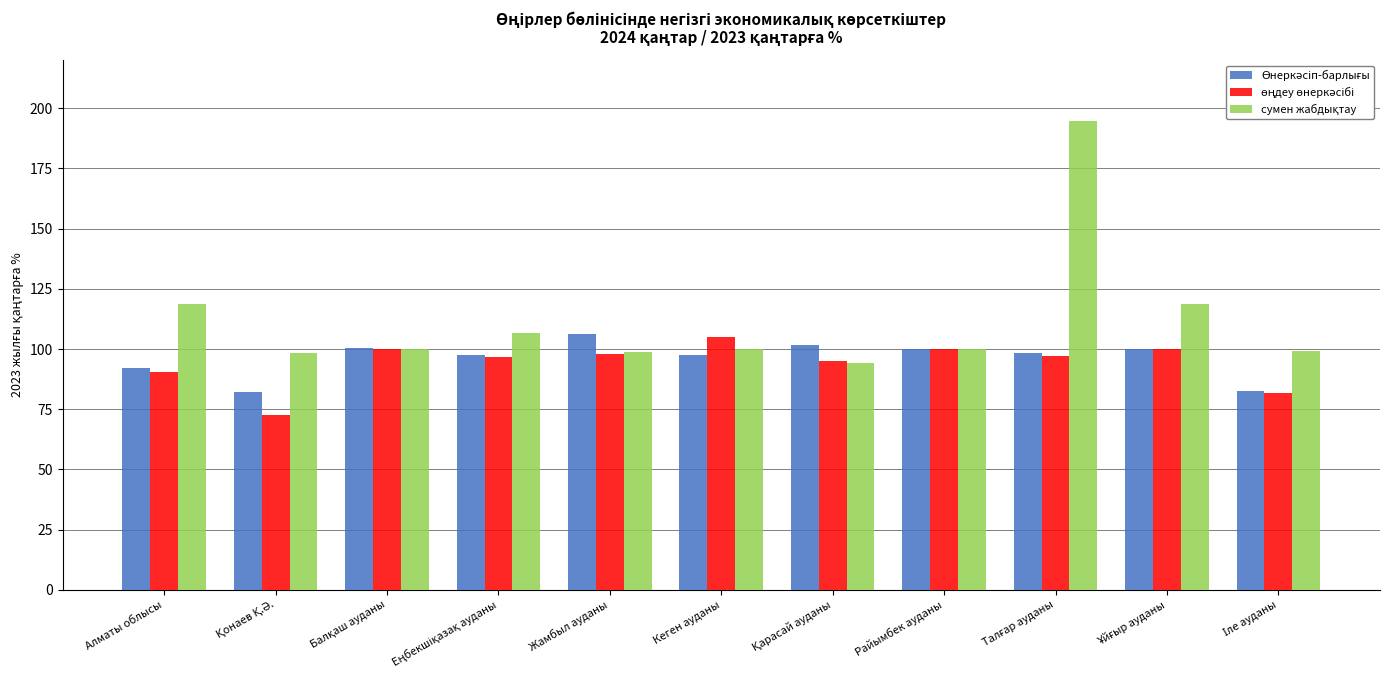

What is the smallest value displayed?

72.8